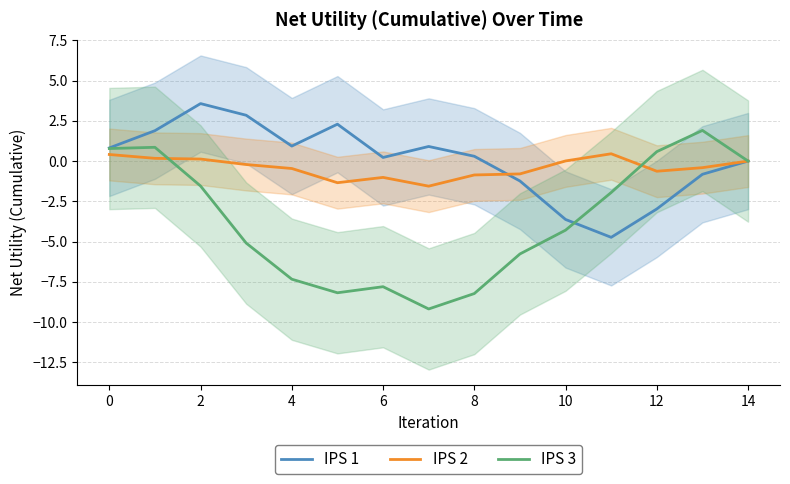

What are all the series names shown in the legend?

IPS 1, IPS 2, IPS 3